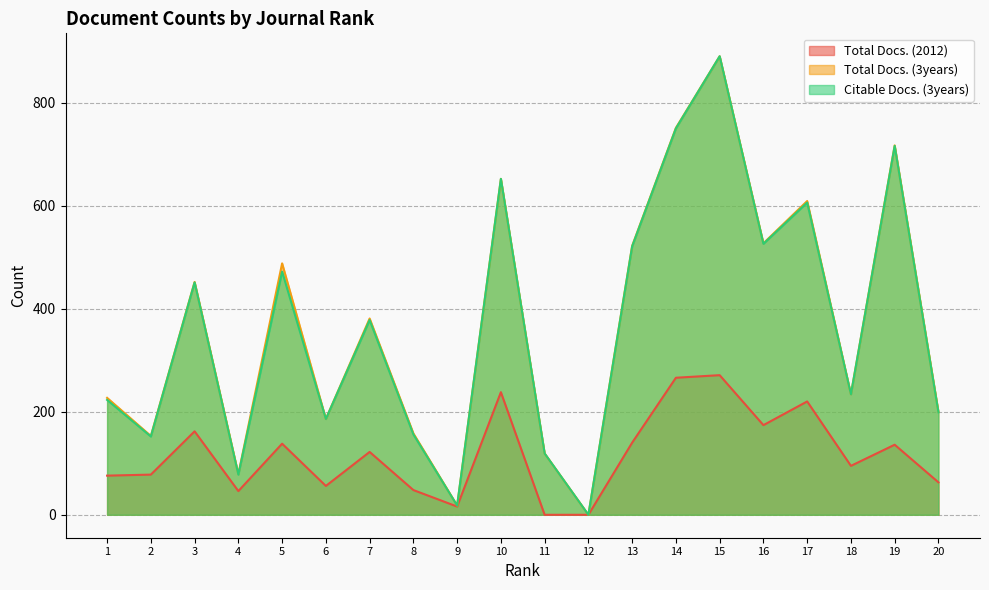

How many distinct data groups are displayed?

3